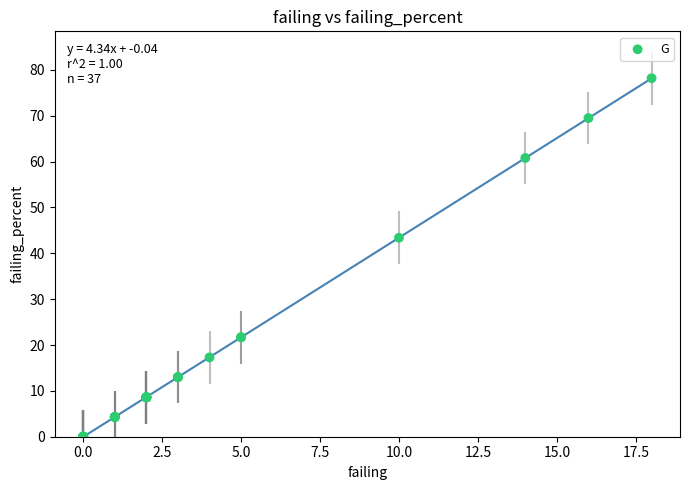

What Y value in the scatter plot is closest to 39?

43.4